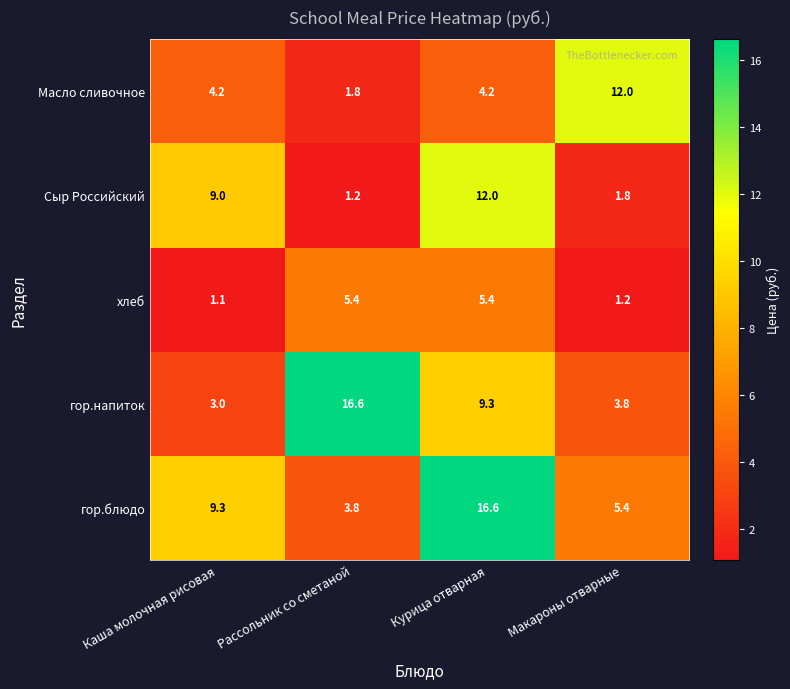

Reading right to left, extract all data points from this chart.

Масло сливочное: Макароны отварные=12.0	Курица отварная=4.2	Рассольник со сметаной=1.8	Каша молочная рисовая=4.2
Сыр Российский: Макароны отварные=1.8	Курица отварная=12.0	Рассольник со сметаной=1.2	Каша молочная рисовая=9.0
хлеб: Макароны отварные=1.2	Курица отварная=5.4	Рассольник со сметаной=5.4	Каша молочная рисовая=1.1
гор.напиток: Макароны отварные=3.8	Курица отварная=9.3	Рассольник со сметаной=16.6	Каша молочная рисовая=3.0
гор.блюдо: Макароны отварные=5.4	Курица отварная=16.6	Рассольник со сметаной=3.8	Каша молочная рисовая=9.3